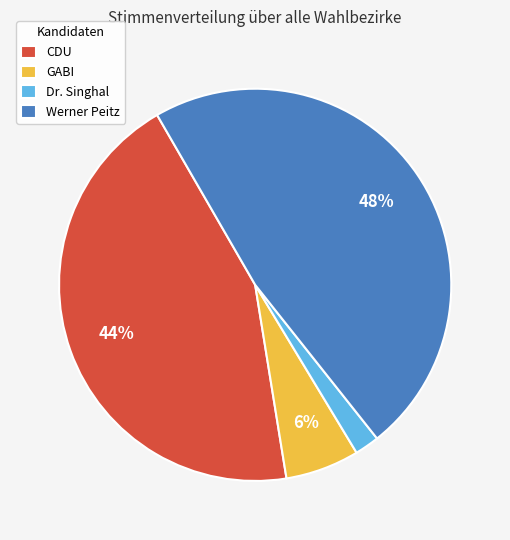

Is CDU the majority of the pie?

No